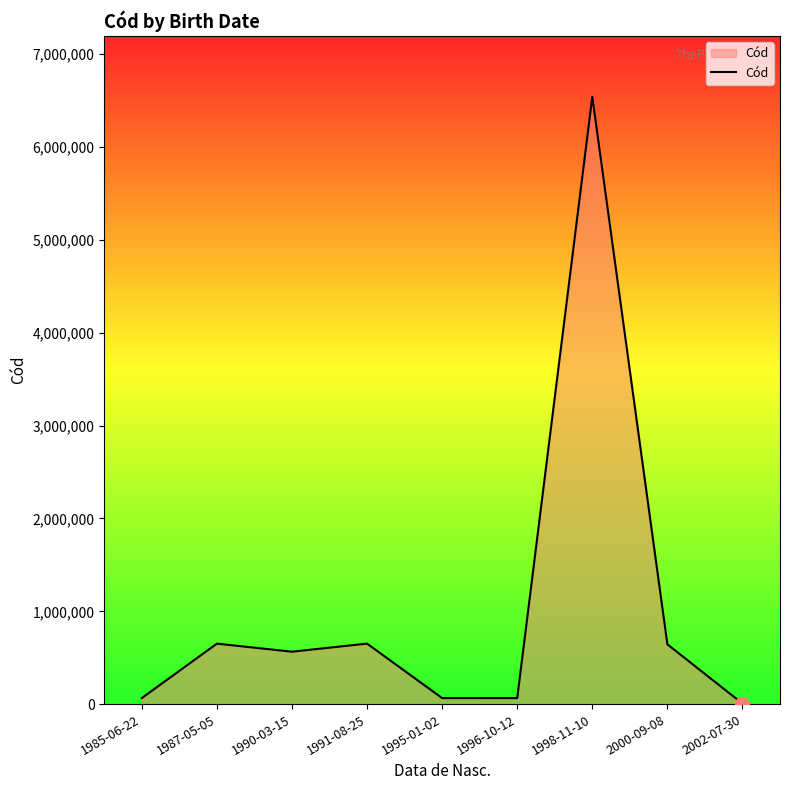

How many lines are shown in the chart?

1